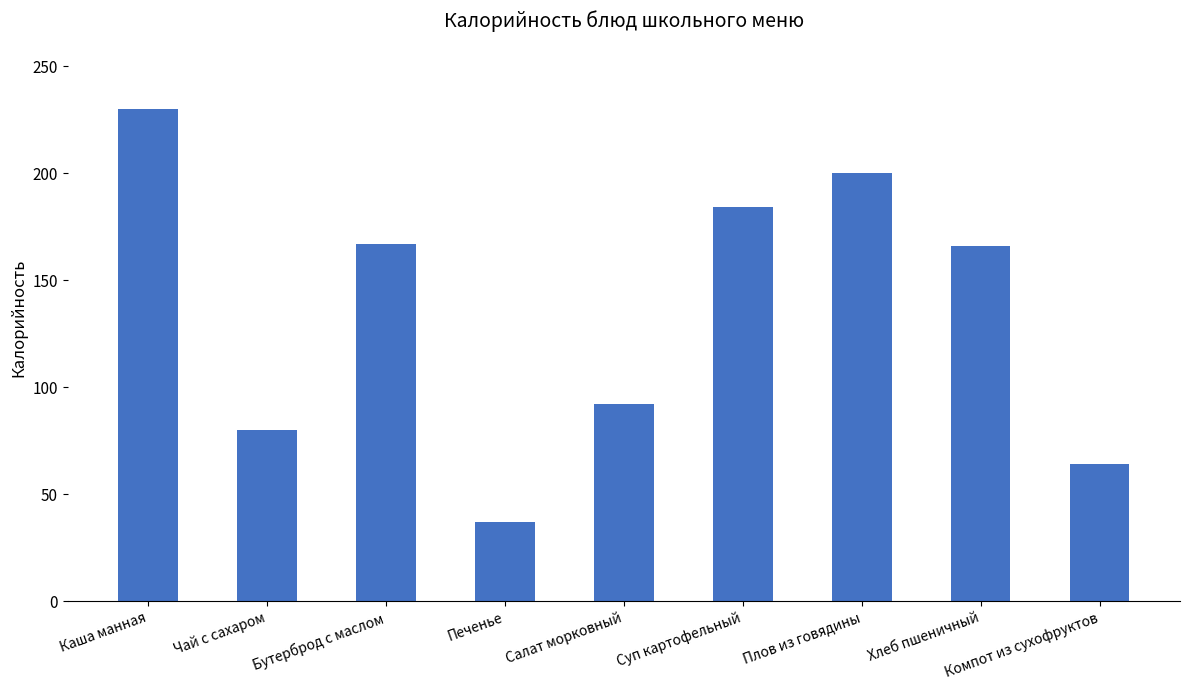

What is the sum of all values?

1220